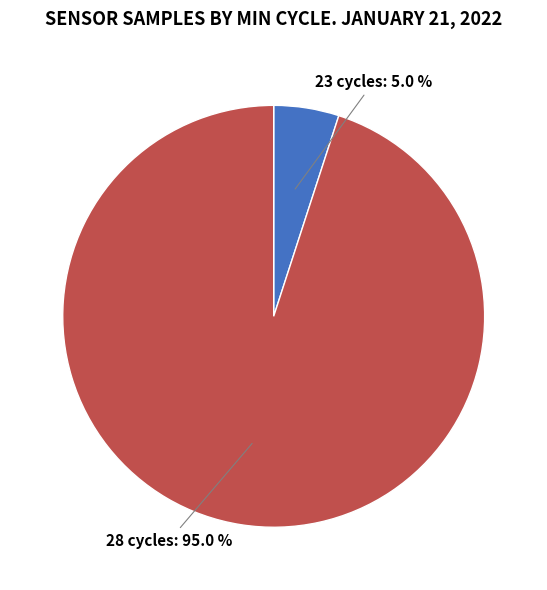

Is there any slice that represents more than half of the pie?

Yes